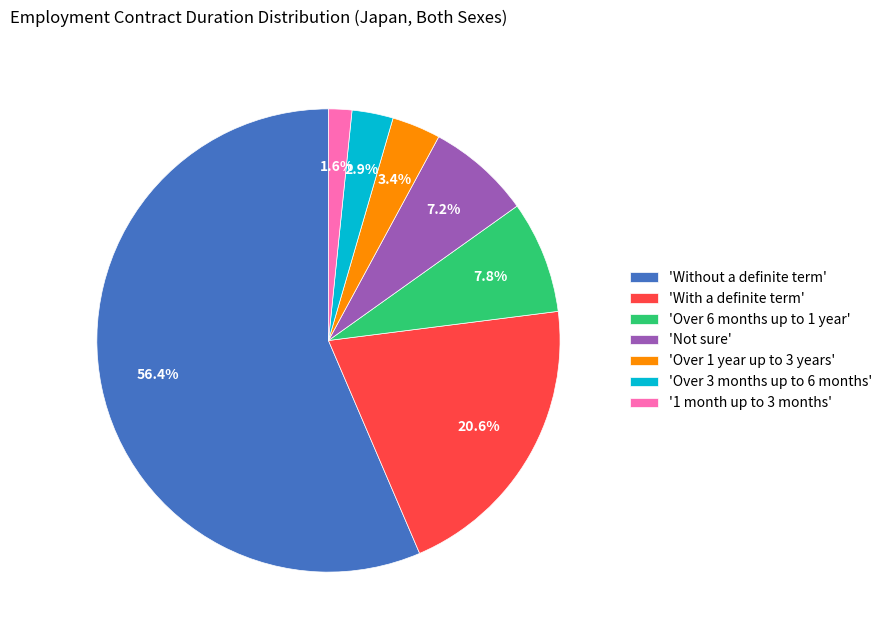

Do 'Over 6 months up to 1 year' and '1 month up to 3 months' together represent more than half of the pie?

No